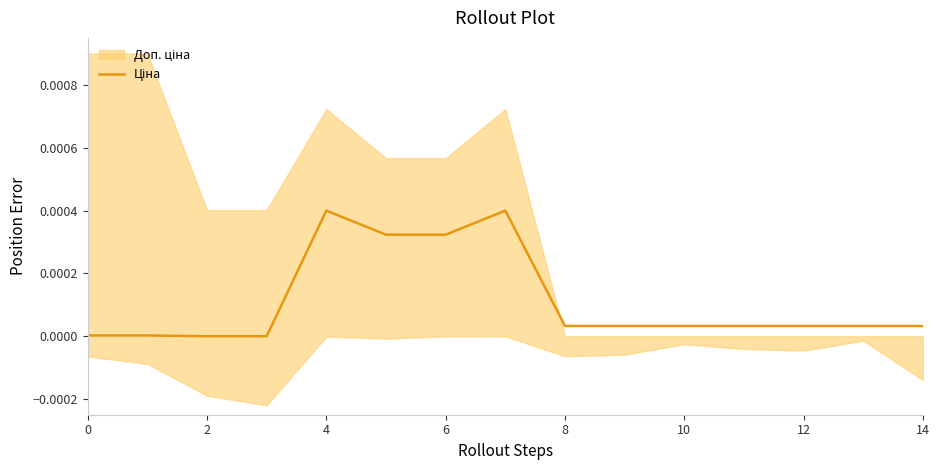

True or false: the data shows 0.0 at 13.

False